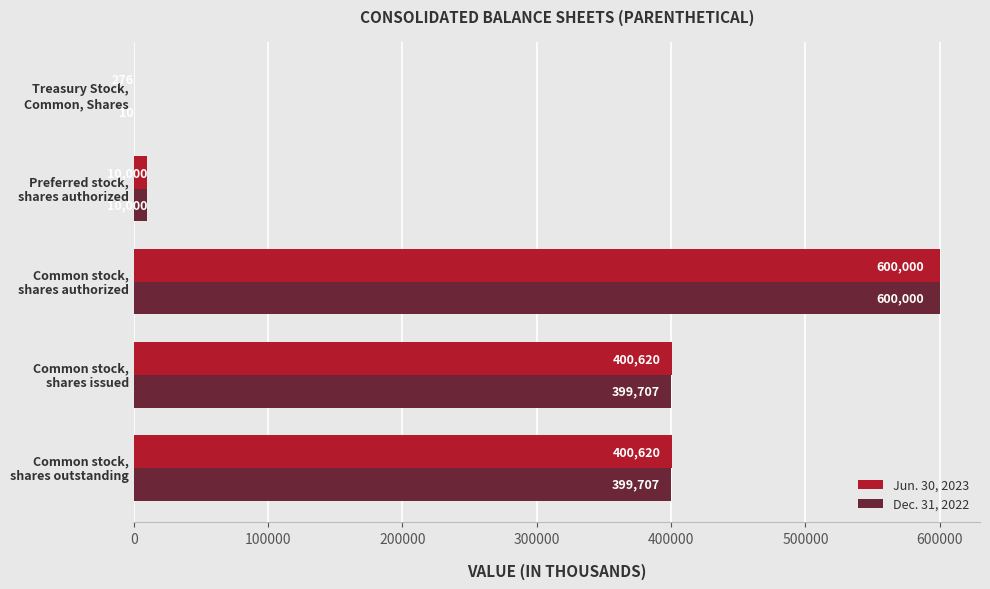

What is the sum of all Jun. 30, 2023 values?

1411516